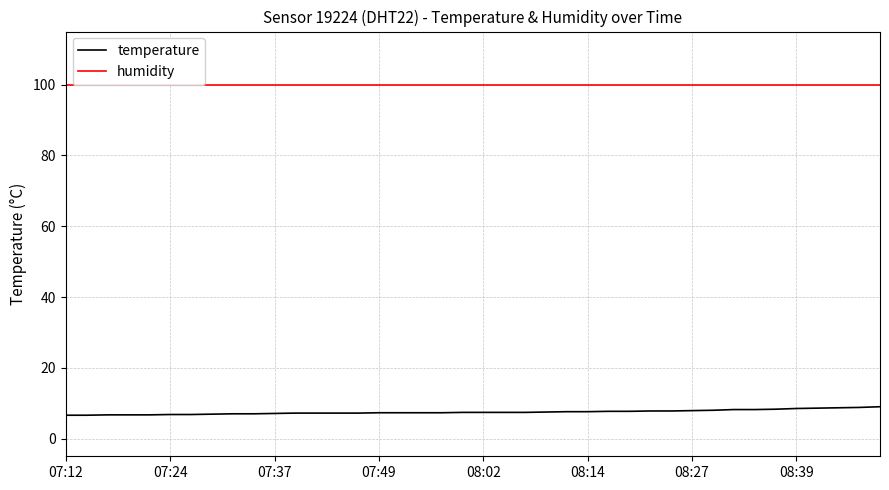

List the series in order of their overall mean, highest first.

humidity, temperature